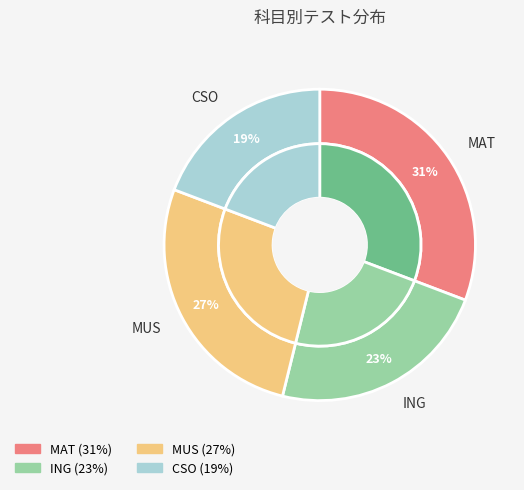

What percentage is NOT represented by CSO?

80.8%